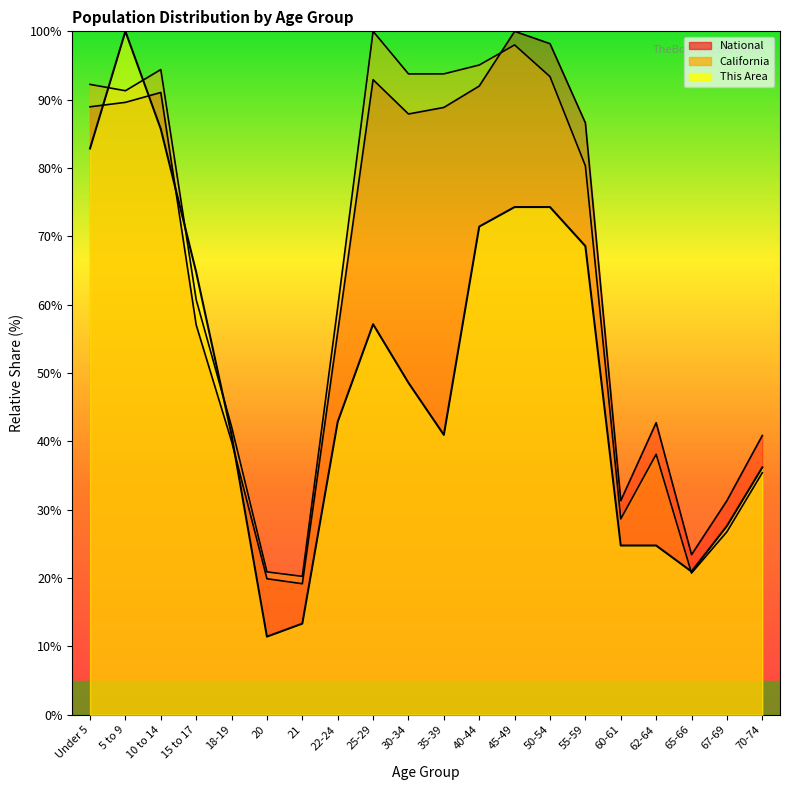

At 65-66, list the series in order from largest to smallest.

National, This Area, California